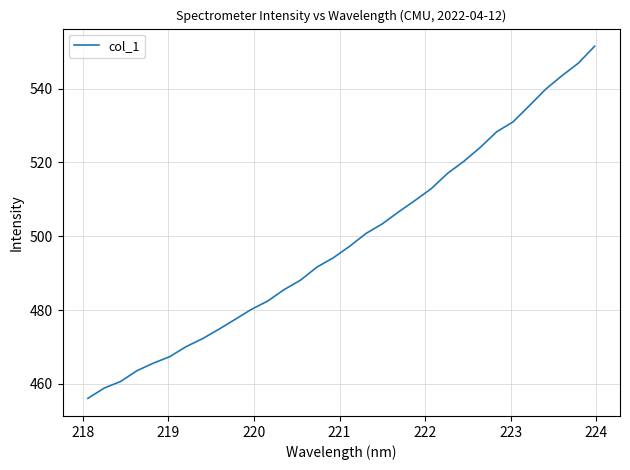

What is the maximum value shown in the chart?

551.5